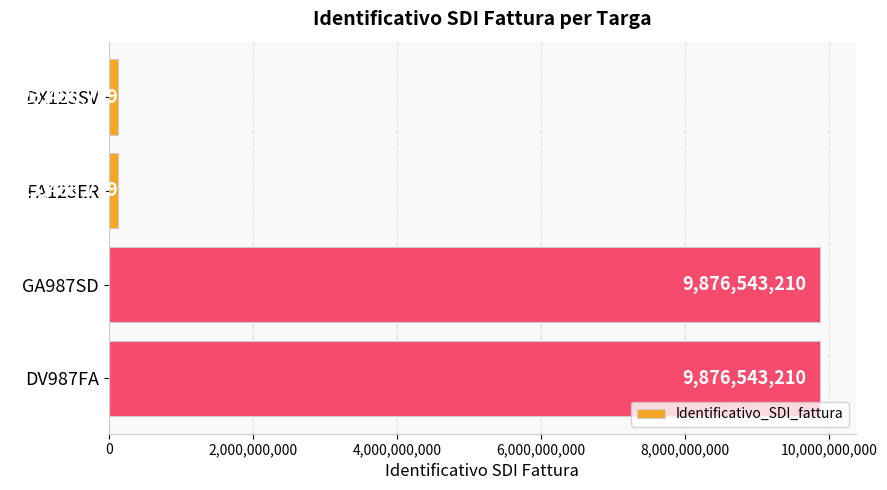

What is the ratio of the value at GA987SD to the value at DX123SV?

80.0